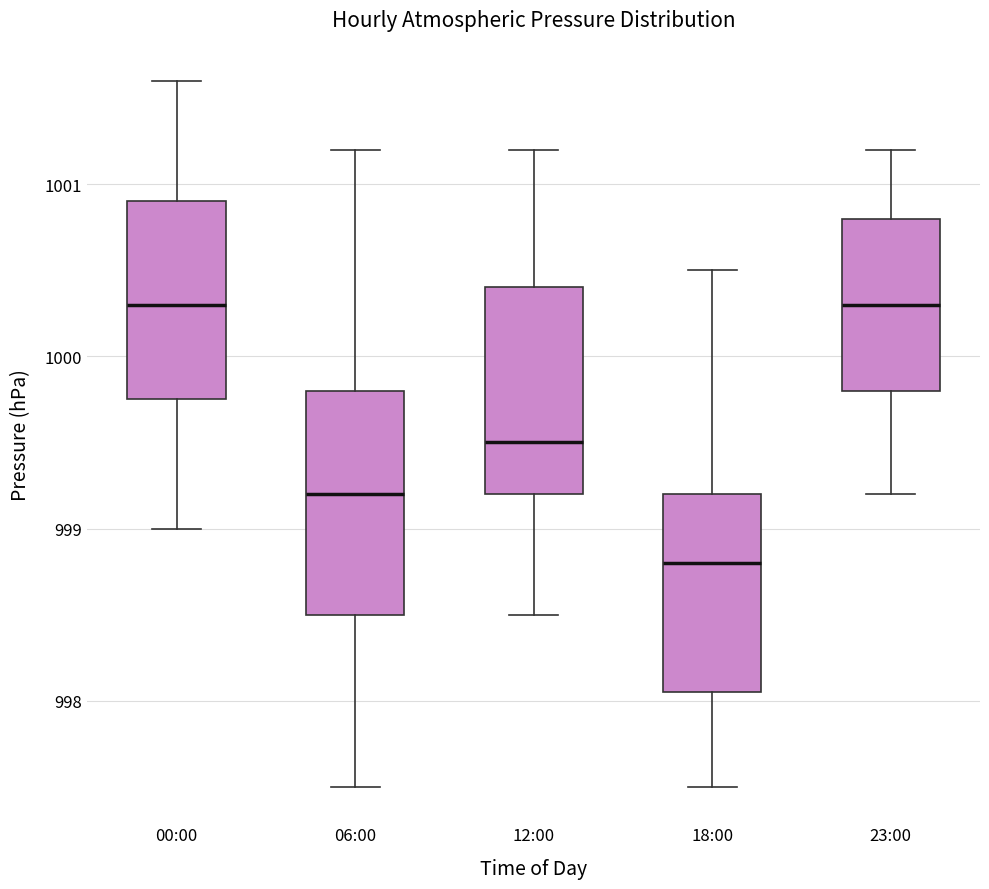

Comparing the boxes themselves (not the whiskers), which one is the tallest?

06:00